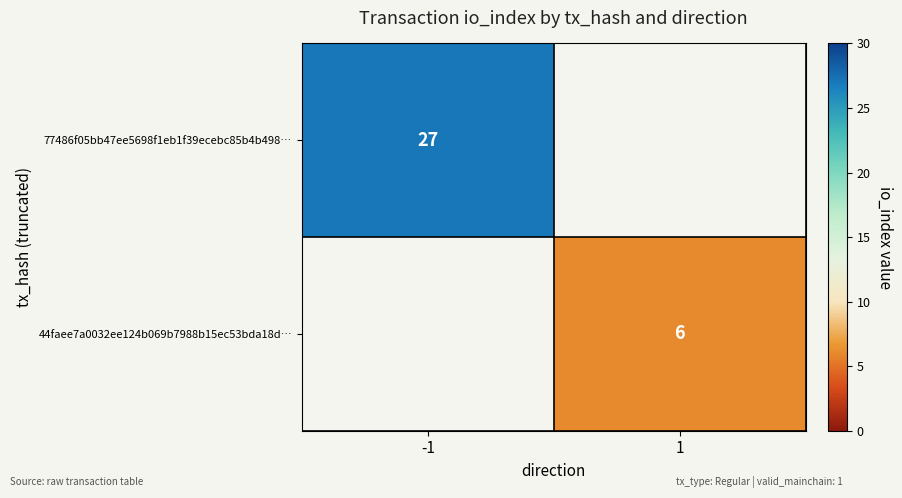

Which label corresponds to the smallest value in the chart?

1